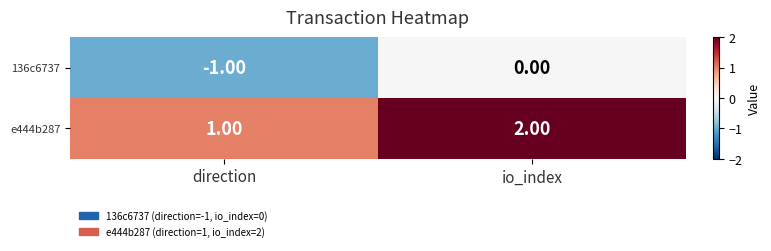

Where is e444b287 nearest to the value 1?

direction